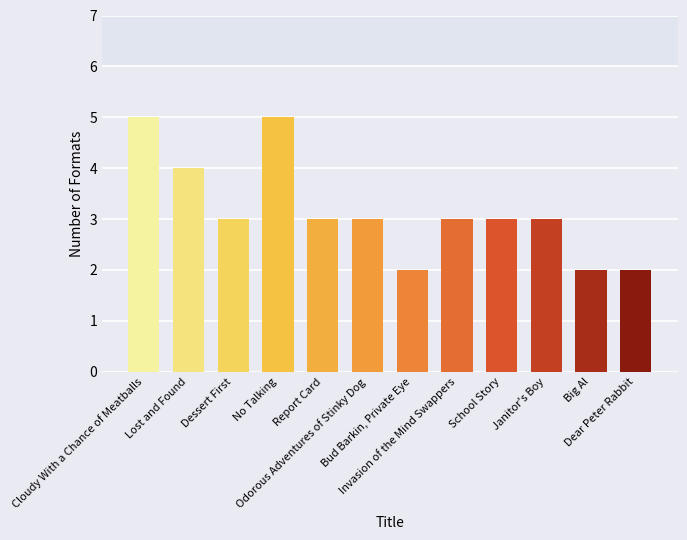

What is the average value?

3